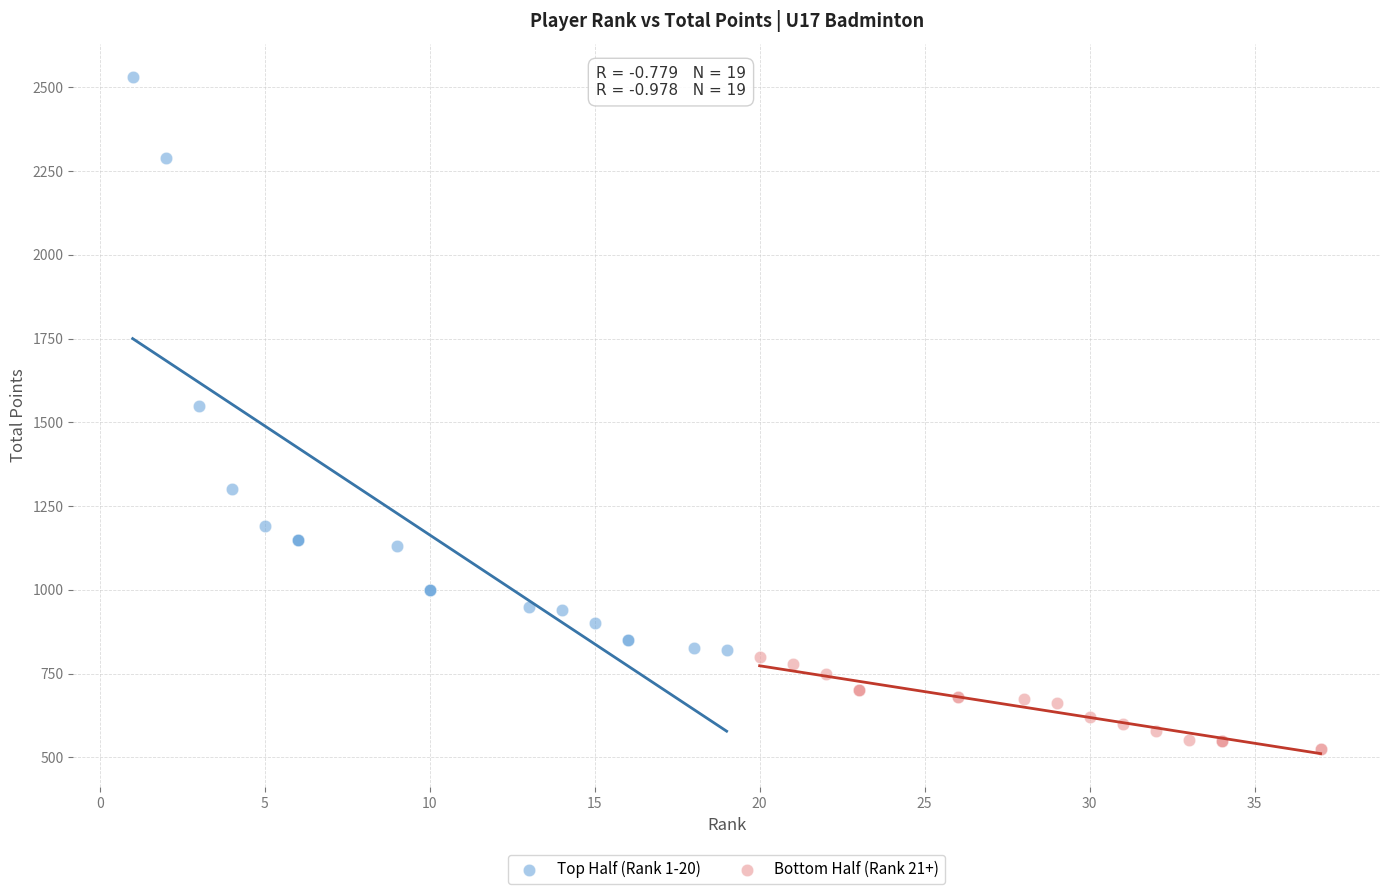

Which series has the widest spread of Y values?

Top Half (Rank 1-20)